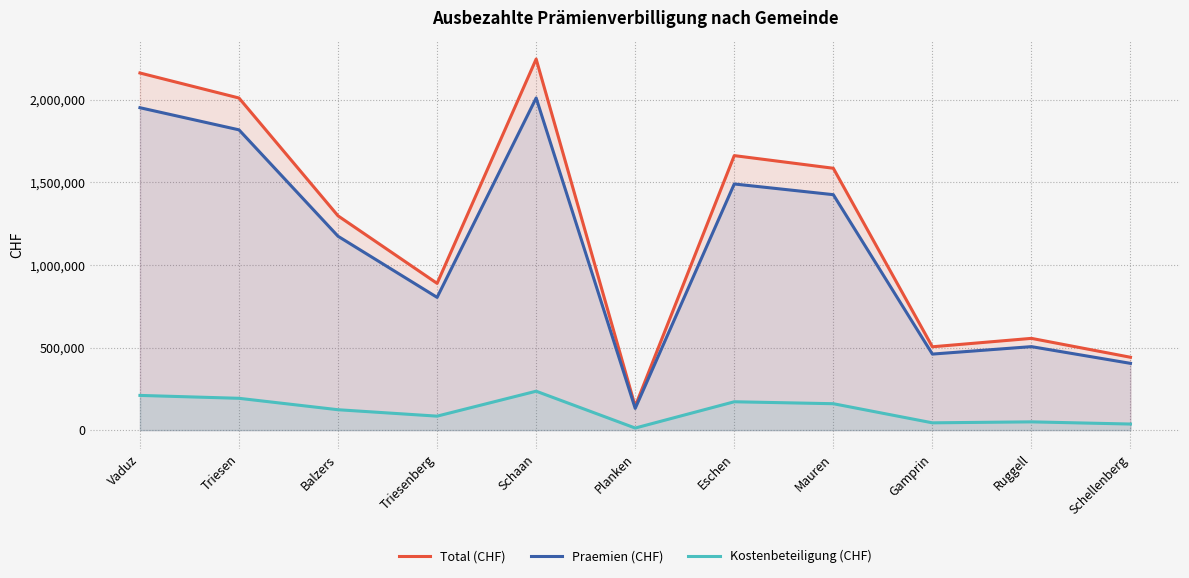

What is the sum of all Kostenbeteiligung (CHF) values?

1322822.2